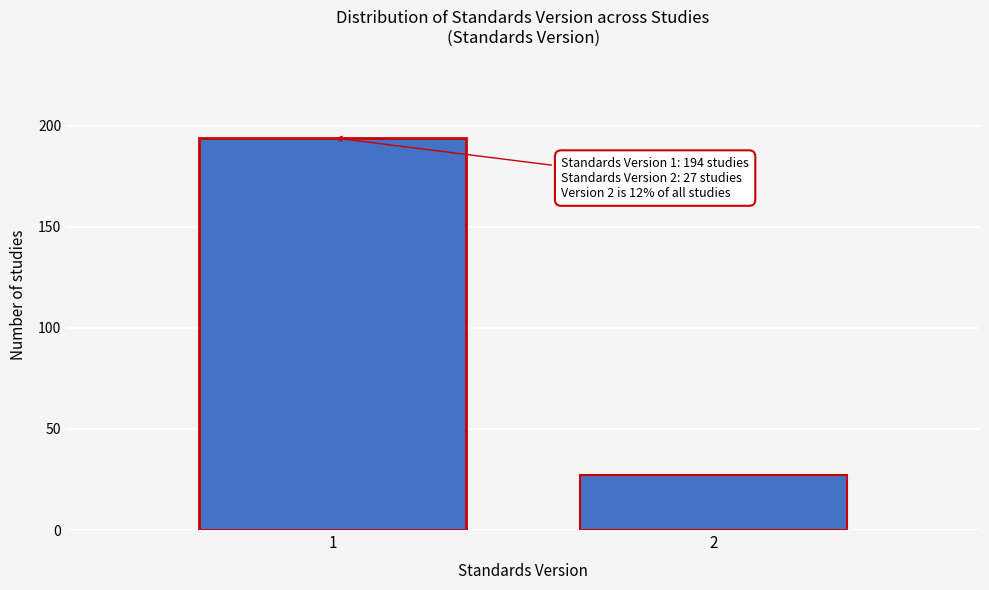

Reading left to right, what are all the values shown in this chart?

1=194	2=27